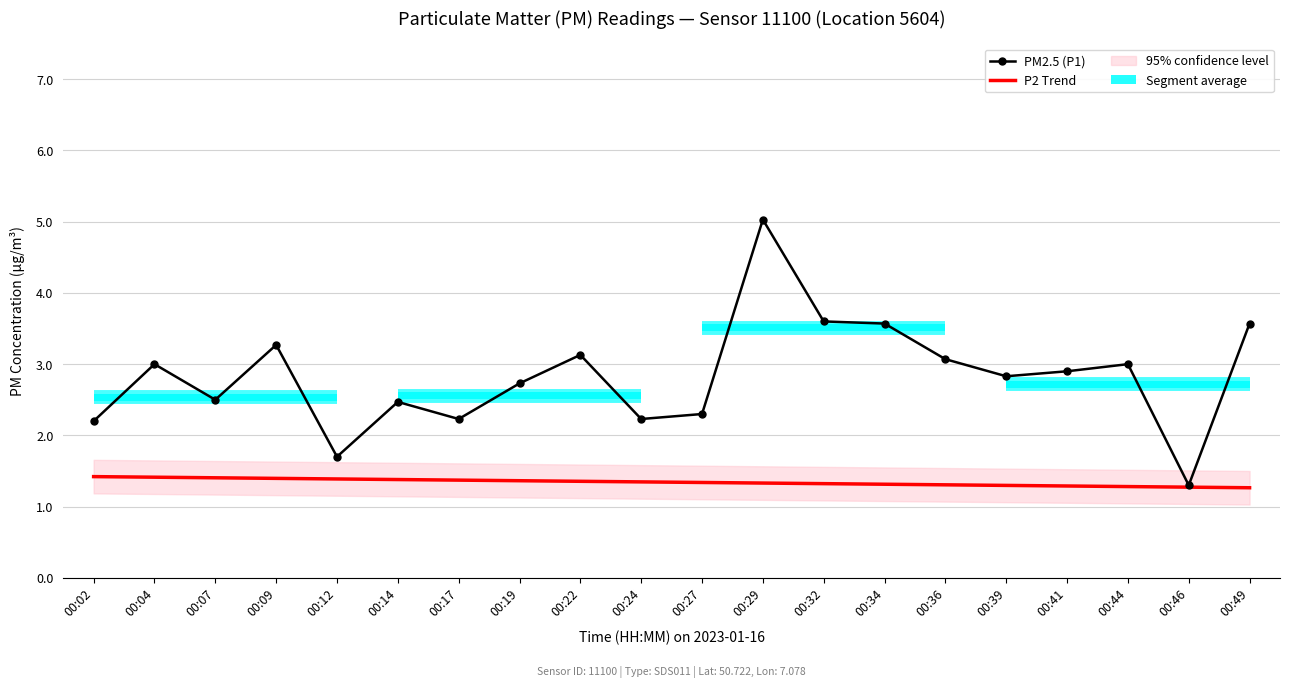

At which label does PM2.5 (P1) first exceed 2?

00:02